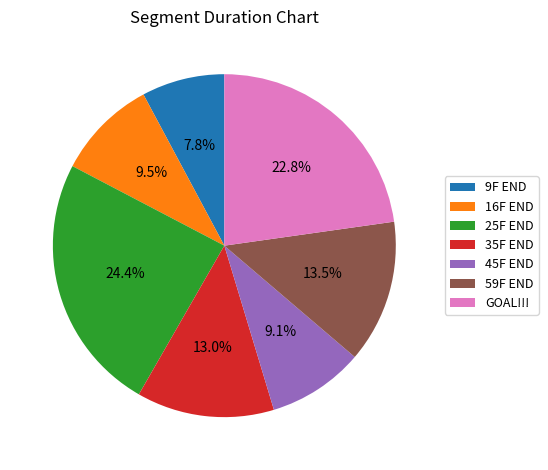

The 59F END slice represents 20% of the pie. True or false?

False